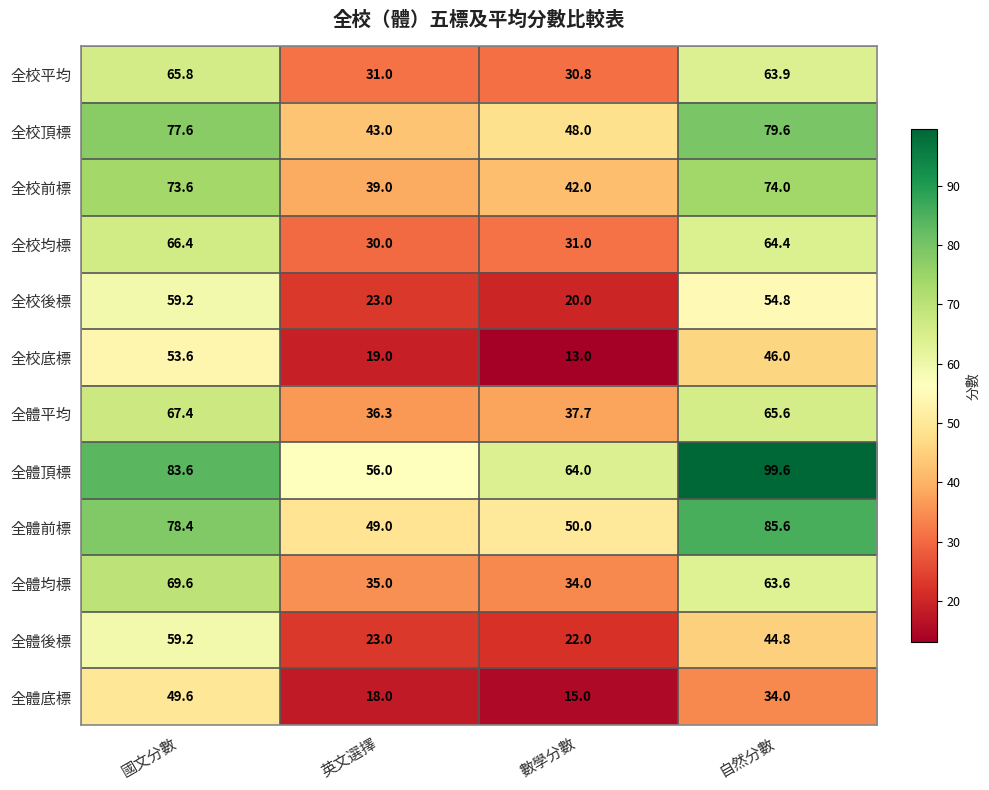

What is the maximum value shown in the chart?

99.6